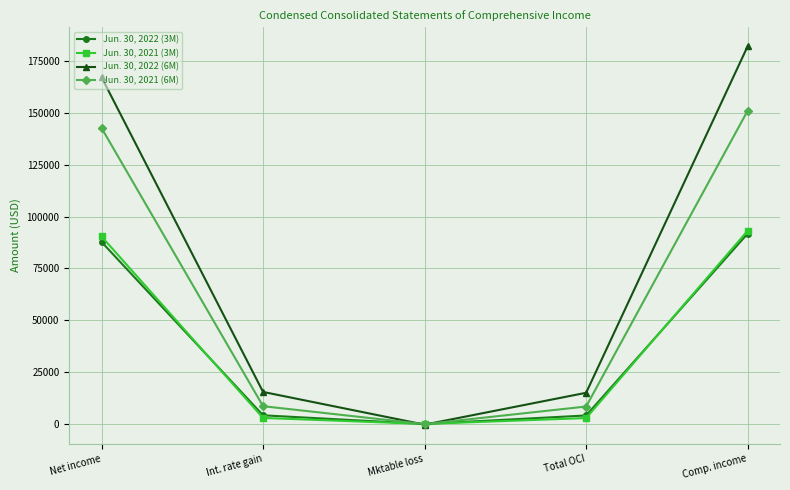

Which series has the largest total across all categories?

Jun. 30, 2022 (6M)